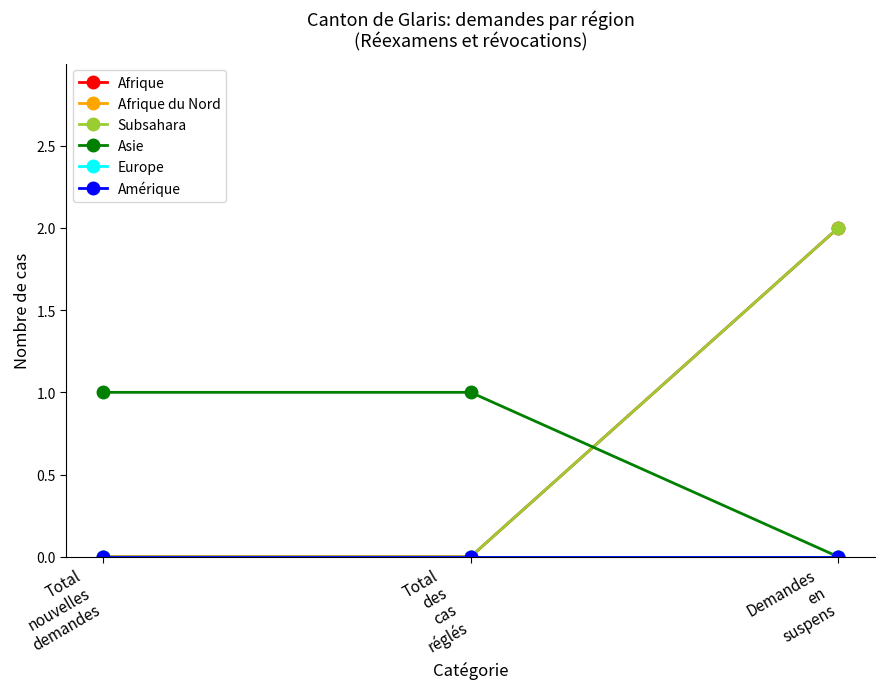

Reading left to right, what are all the values shown in this chart?

Afrique: 0	0	2
Afrique du Nord: 0	0	0
Subsahara: 0	0	2
Asie: 1	1	0
Europe: 0	0	0
Amérique: 0	0	0